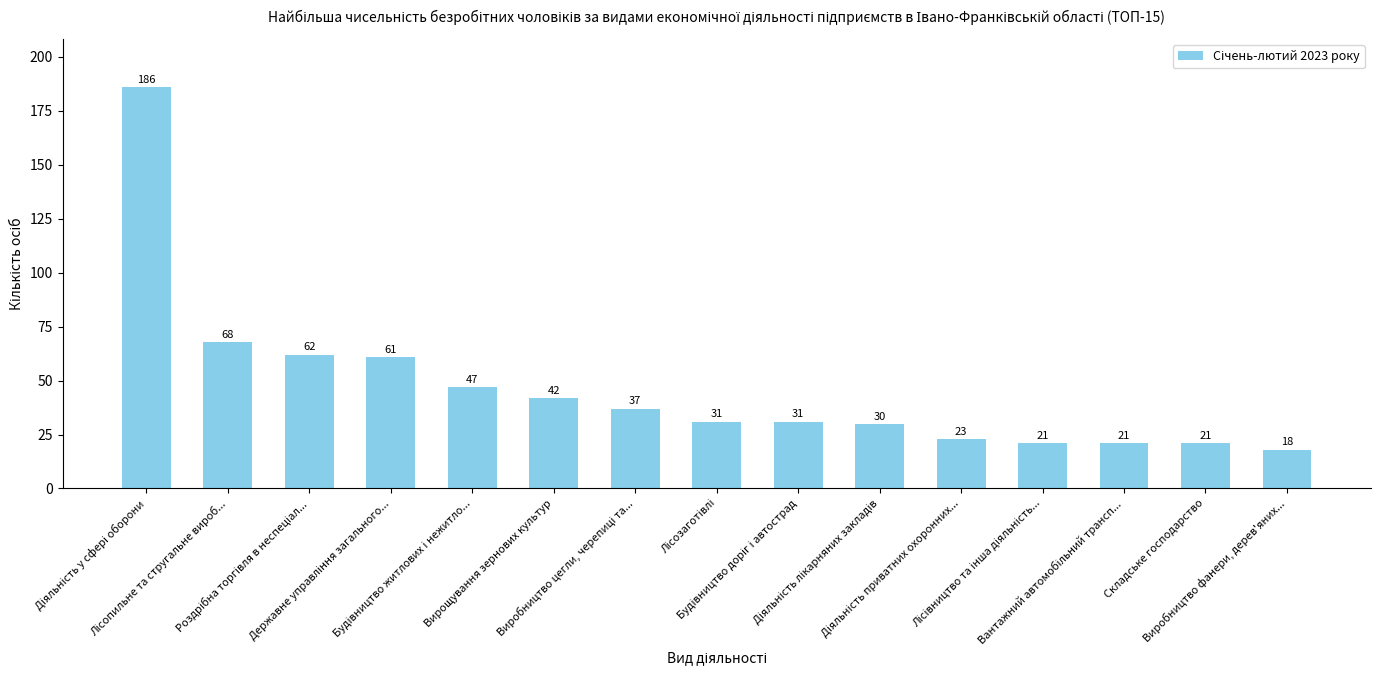

What is the greatest value displayed?

186